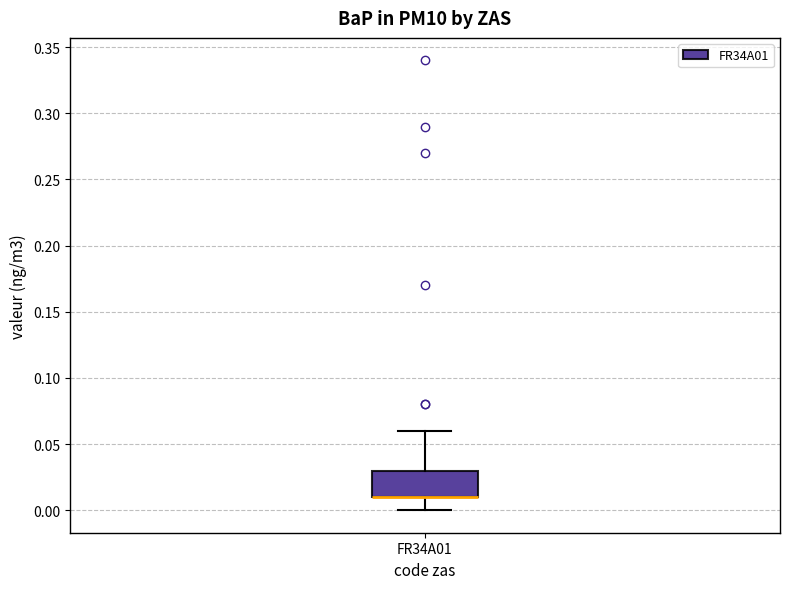

Transcribe this box plot: give where the median line is, the range the box spans, and where the two whiskers end, as read against the y-axis. The values are not printed on the chart, so give them approximately, as read against the axis.

median 0.01 (drawn on the box's lower edge), box 0.01 to 0.03, whiskers 0.00 to 0.06